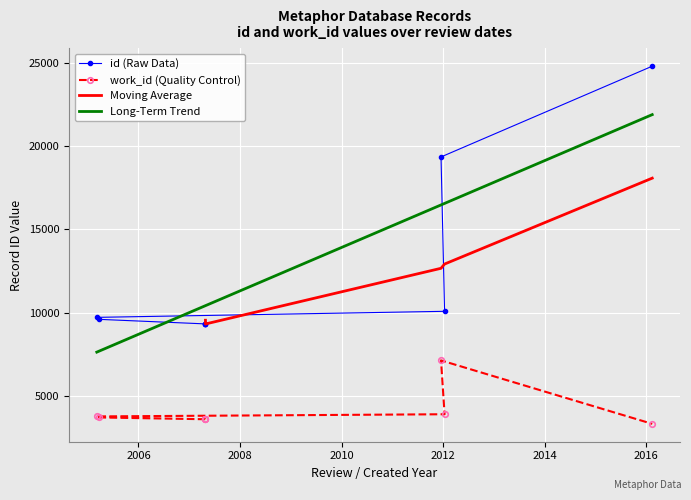

Read the id value at 2007-04-26.

9317